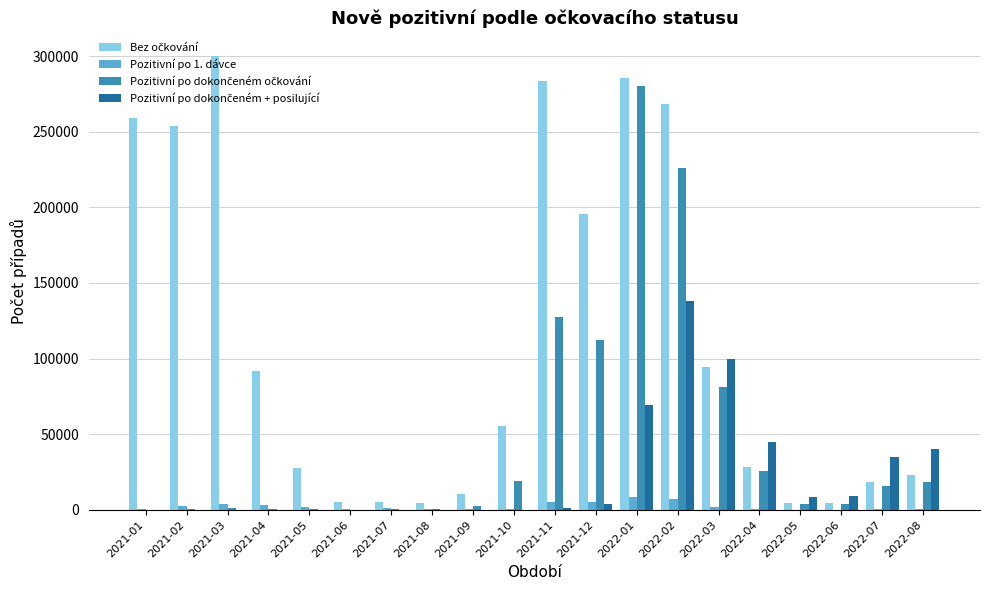

Does the chart contain stacked bars?

No